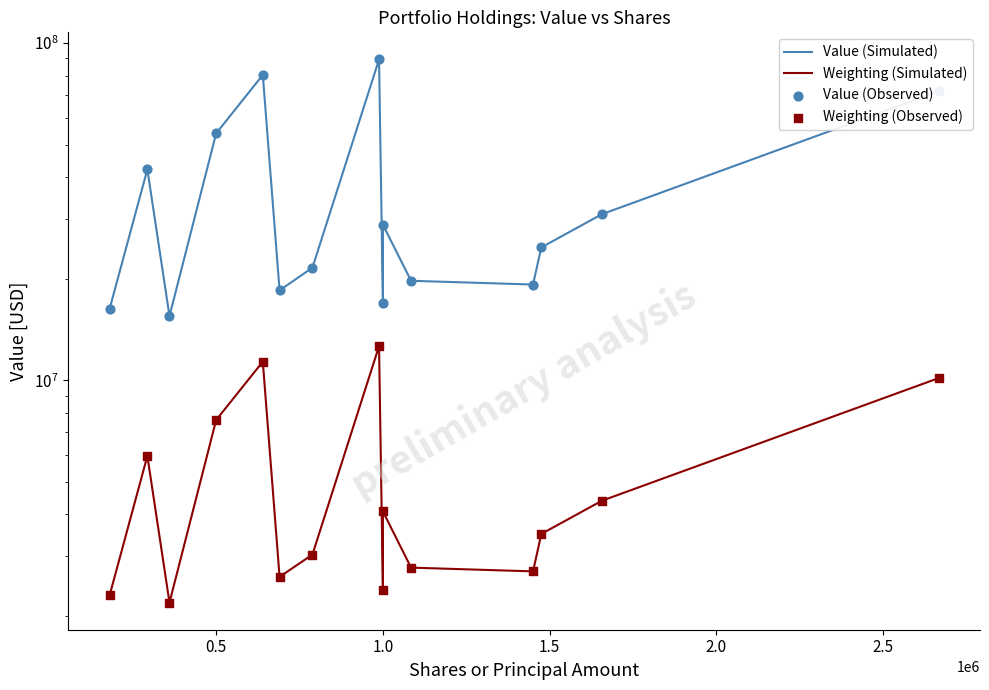

Which series reaches the maximum Y coordinate?

Value (Simulated)